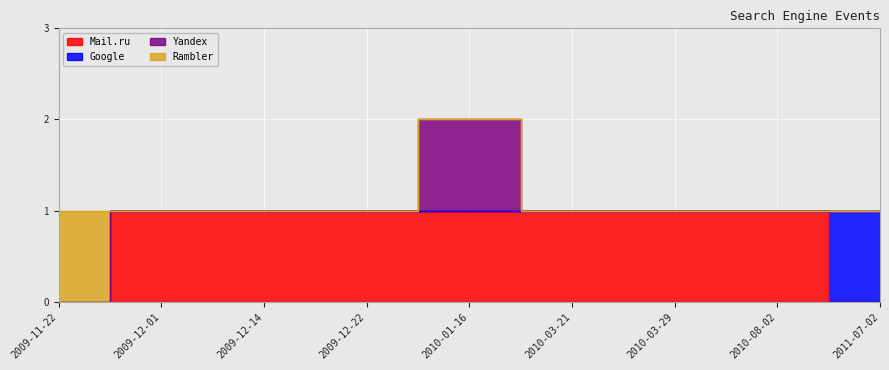

Which series changed the most between 2009-12-01 and 2010-01-16?

Yandex